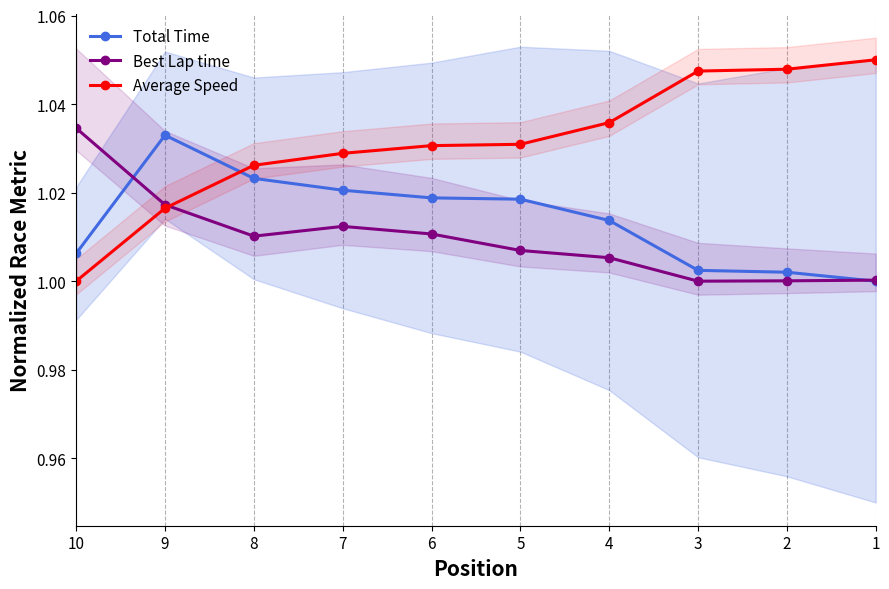

True or false: Average Speed and Best Lap time intersect in this chart.

True